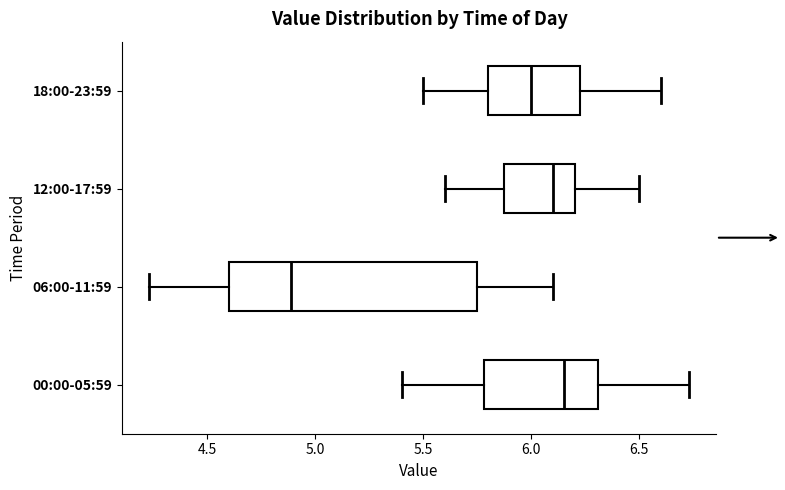

Reading bottom to top, read every box against the x-axis: the position of its median line, the range the box covers, and the ends of its whiskers. The values are not printed on the chart, so give them approximately, as read against the axis.

00:00-05:59: median 6.15, box 5.80 to 6.30, whiskers 5.40 to 6.75
06:00-11:59: median 4.90, box 4.60 to 5.75, whiskers 4.25 to 6.10
12:00-17:59: median 6.10, box 5.90 to 6.20, whiskers 5.60 to 6.50
18:00-23:59: median 6.00, box 5.80 to 6.25, whiskers 5.50 to 6.60